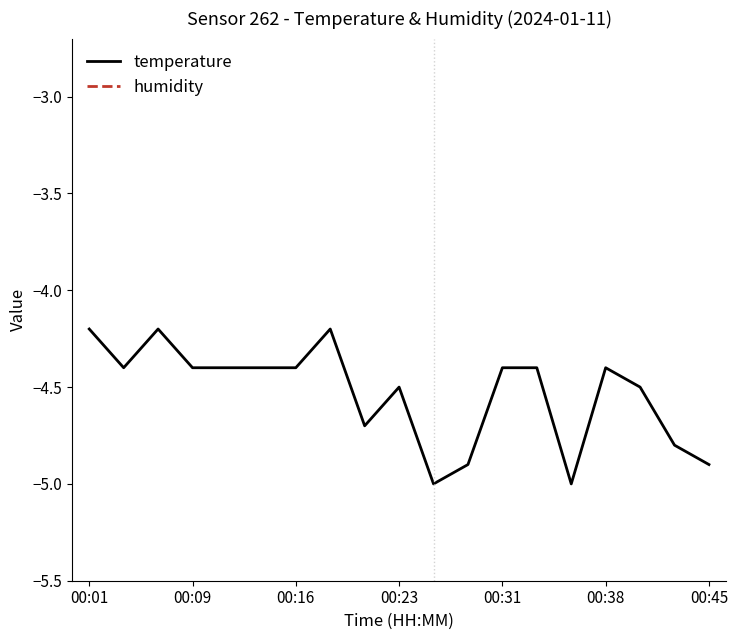

How many lines are shown in the chart?

2